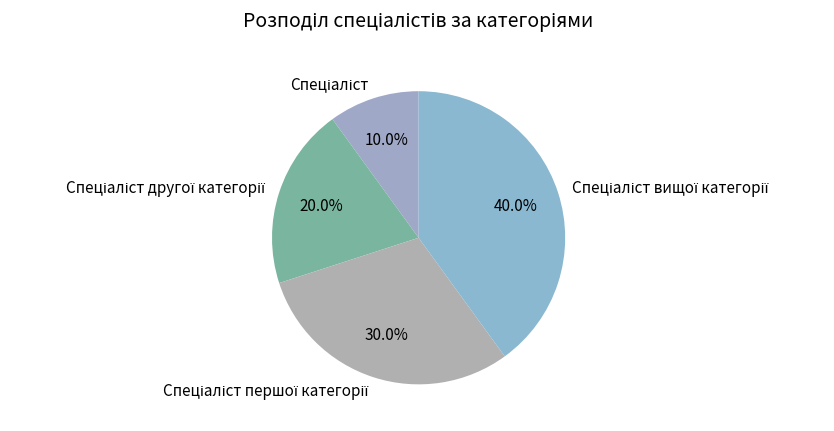

Is there any slice that represents more than half of the pie?

No